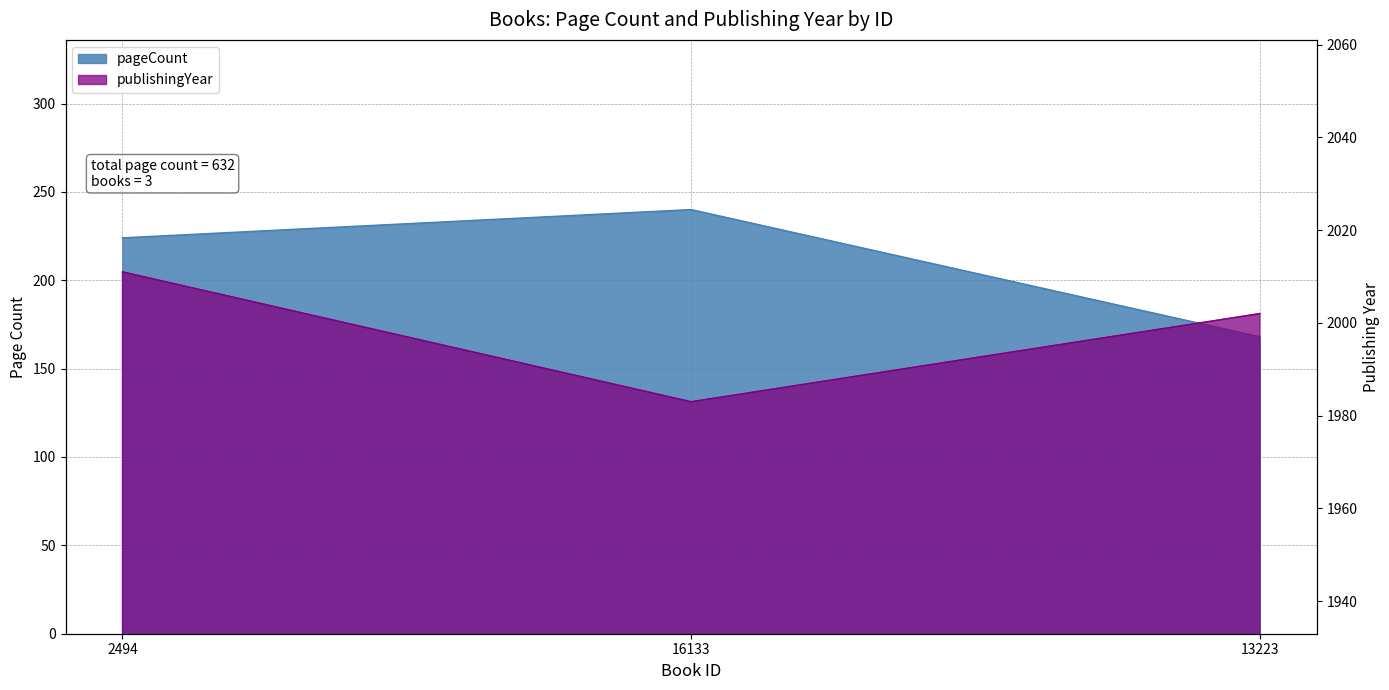

At 2494, list the series in order from largest to smallest.

publishingYear, pageCount